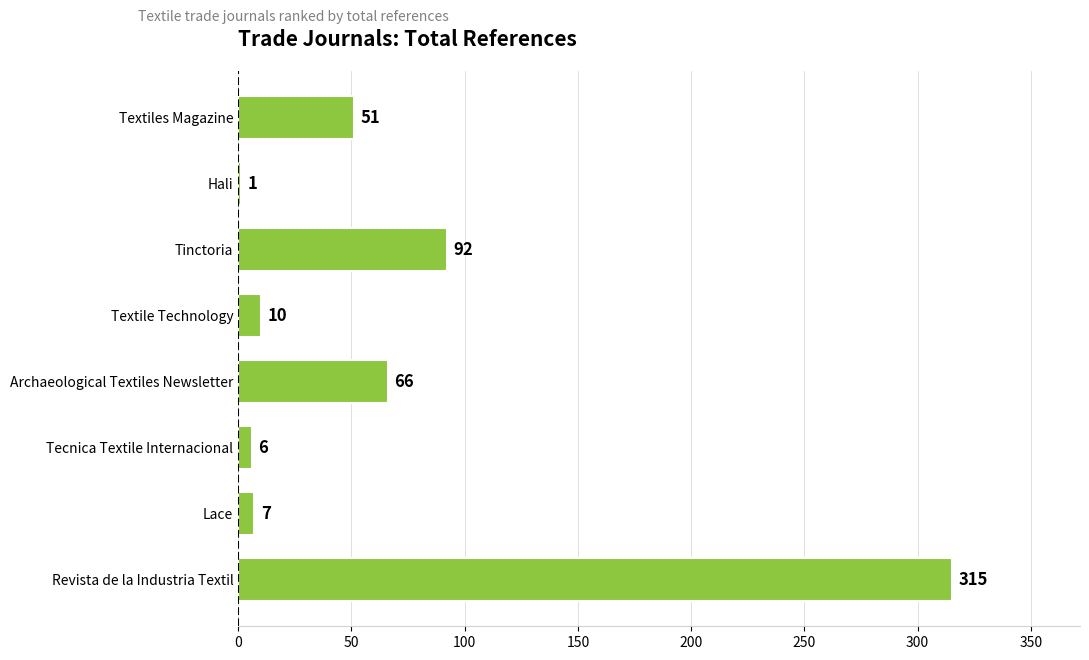

Reading bottom to top, extract all data points from this chart.

Revista de la Industria Textil=315	Lace=7	Tecnica Textile Internacional=6	Archaeological Textiles Newsletter=66	Textile Technology=10	Tinctoria=92	Hali=1	Textiles Magazine=51